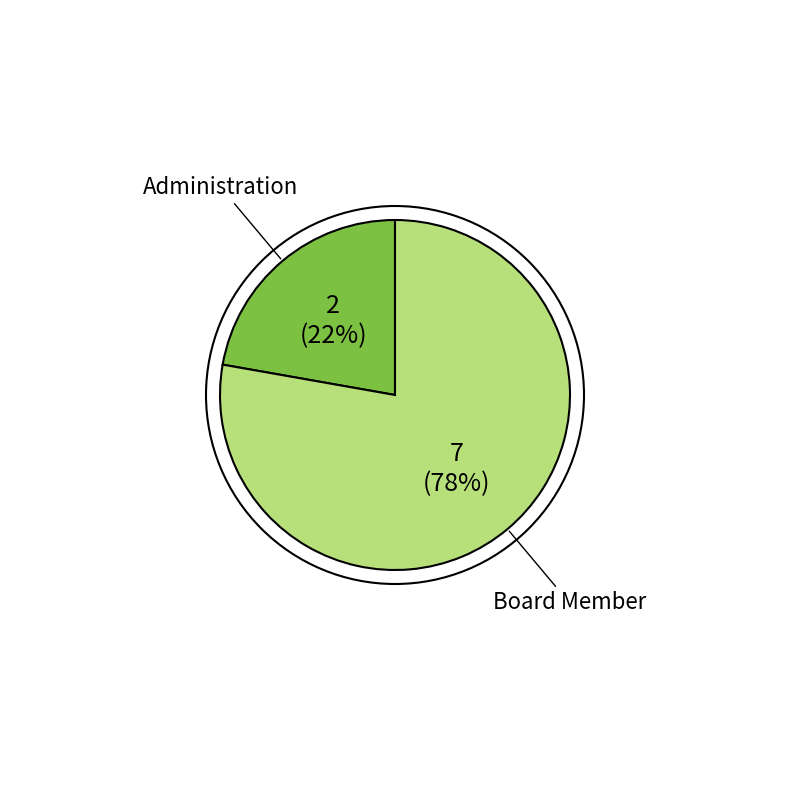

Does any single category account for the majority?

Yes